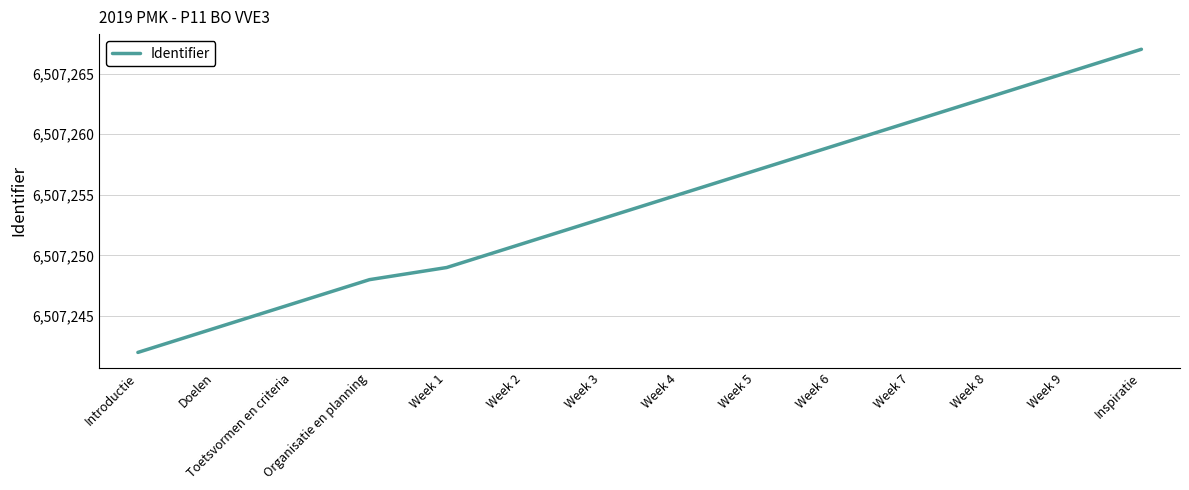

What is the difference between the second highest and minimum values?

23